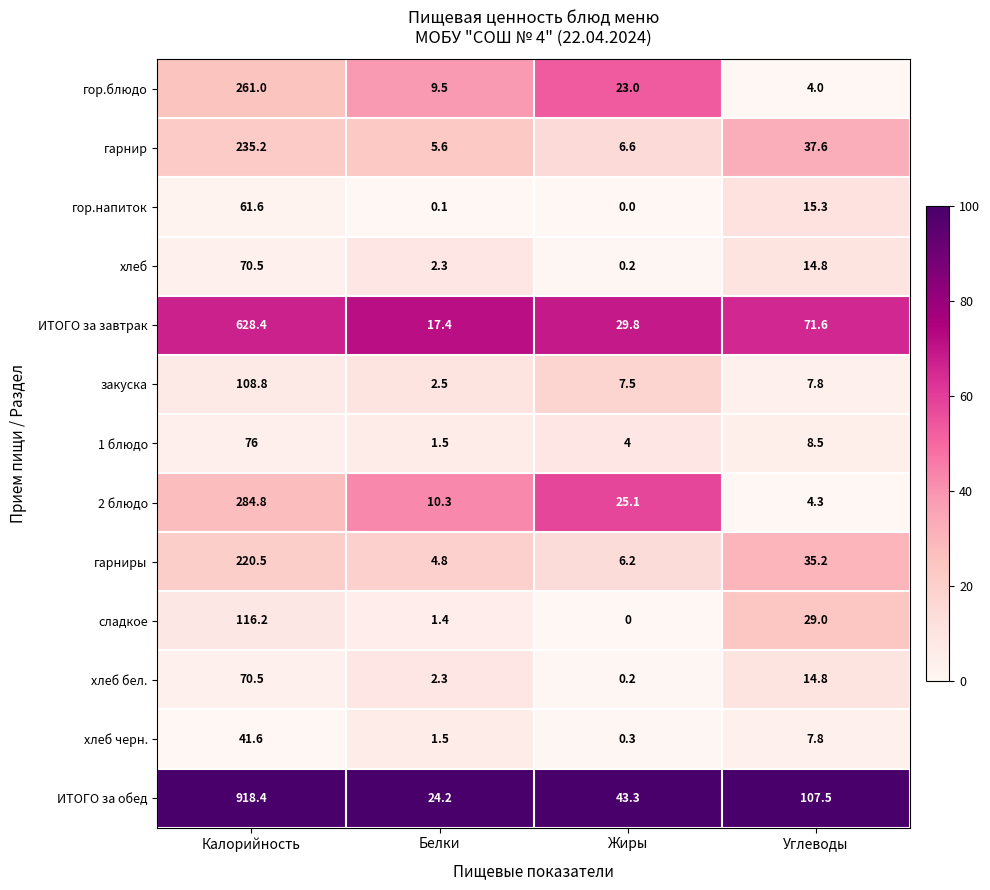

Read the гарнир value at Углеводы.

37.6